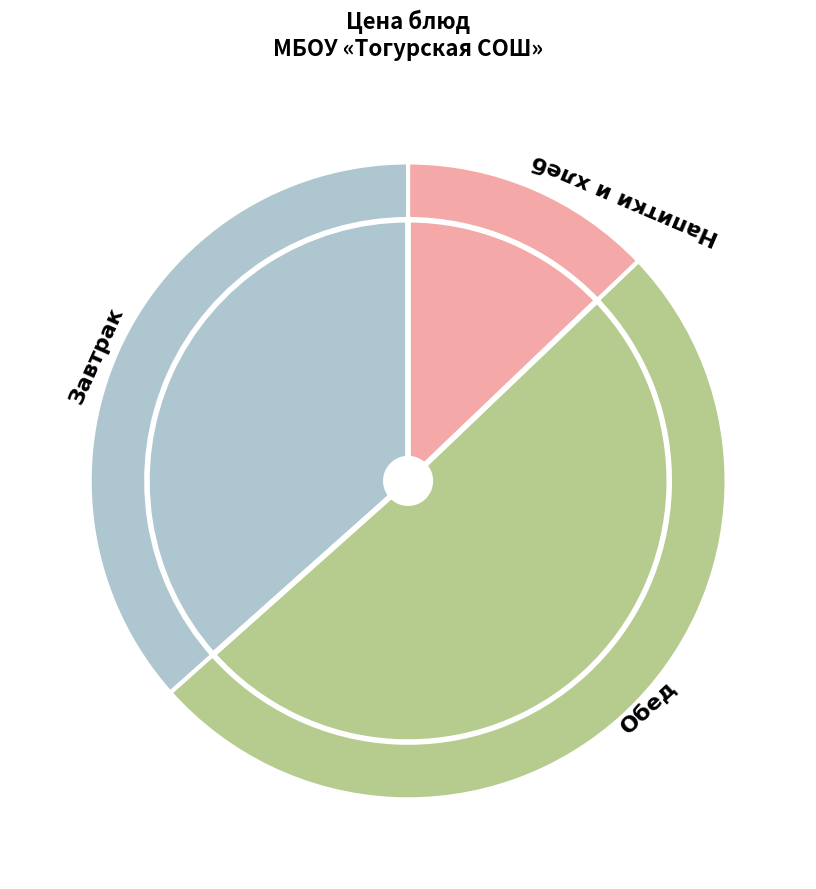

What portion of the pie excludes Каша рассыпчатая с овощами (обед)?

90.8%